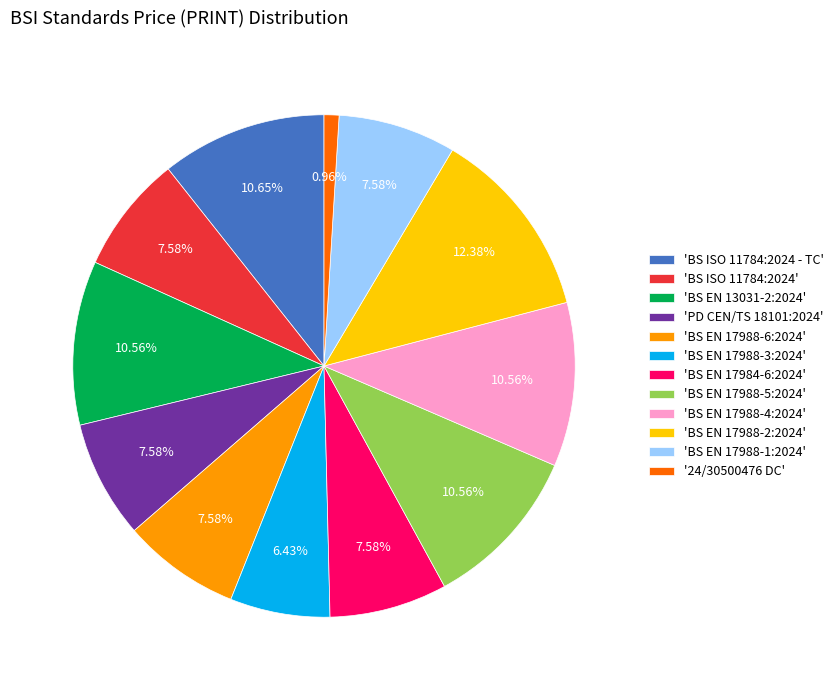

What is the ratio of the value at 'PD CEN/TS 18101:2024' to the value at 'BS EN 13031-2:2024'?

0.7